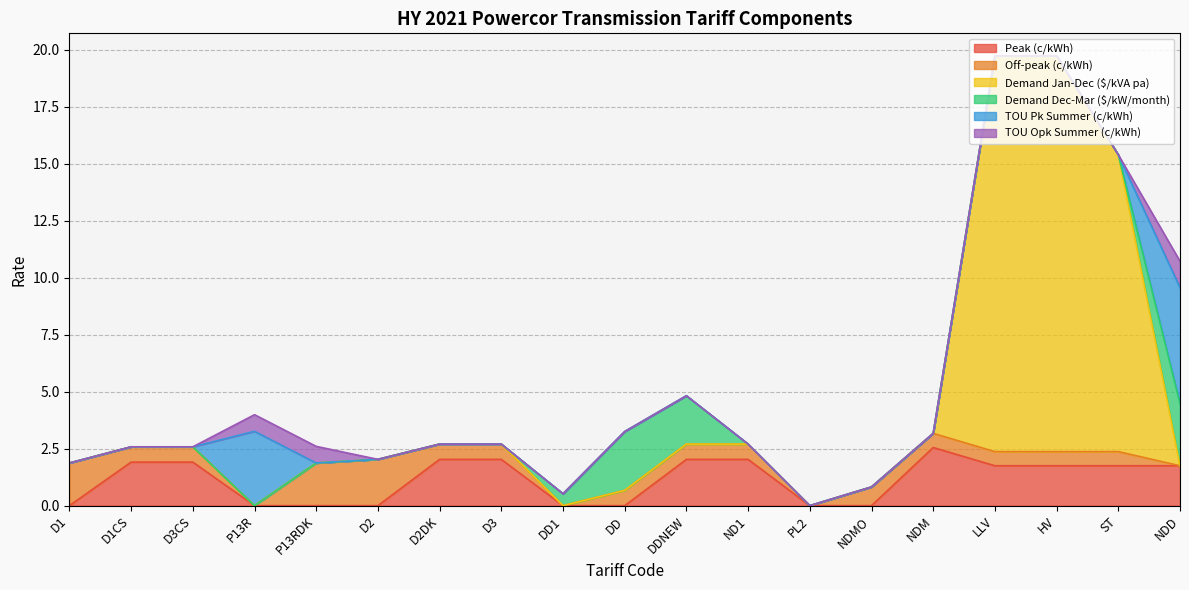

Which category has the highest value in the TOU Pk Summer (c/kWh) series?

NDD